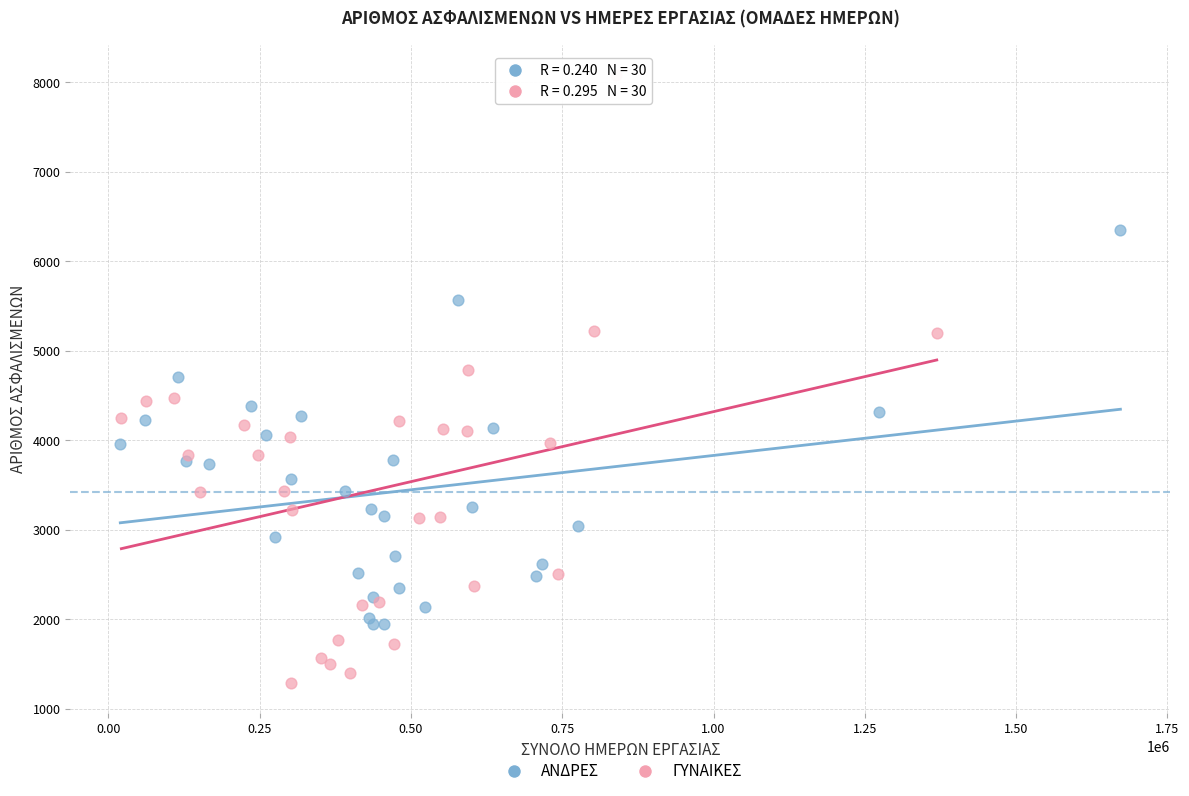

Which series reaches the minimum Y coordinate?

ΓΥΝΑΙΚΕΣ